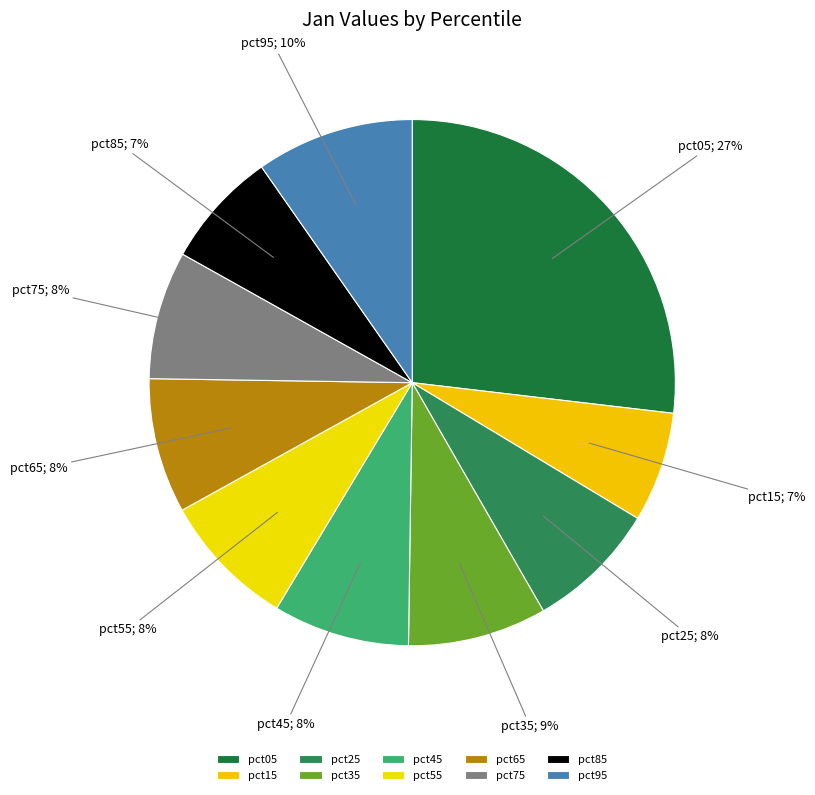

Which category has the biggest portion of the pie?

pct05